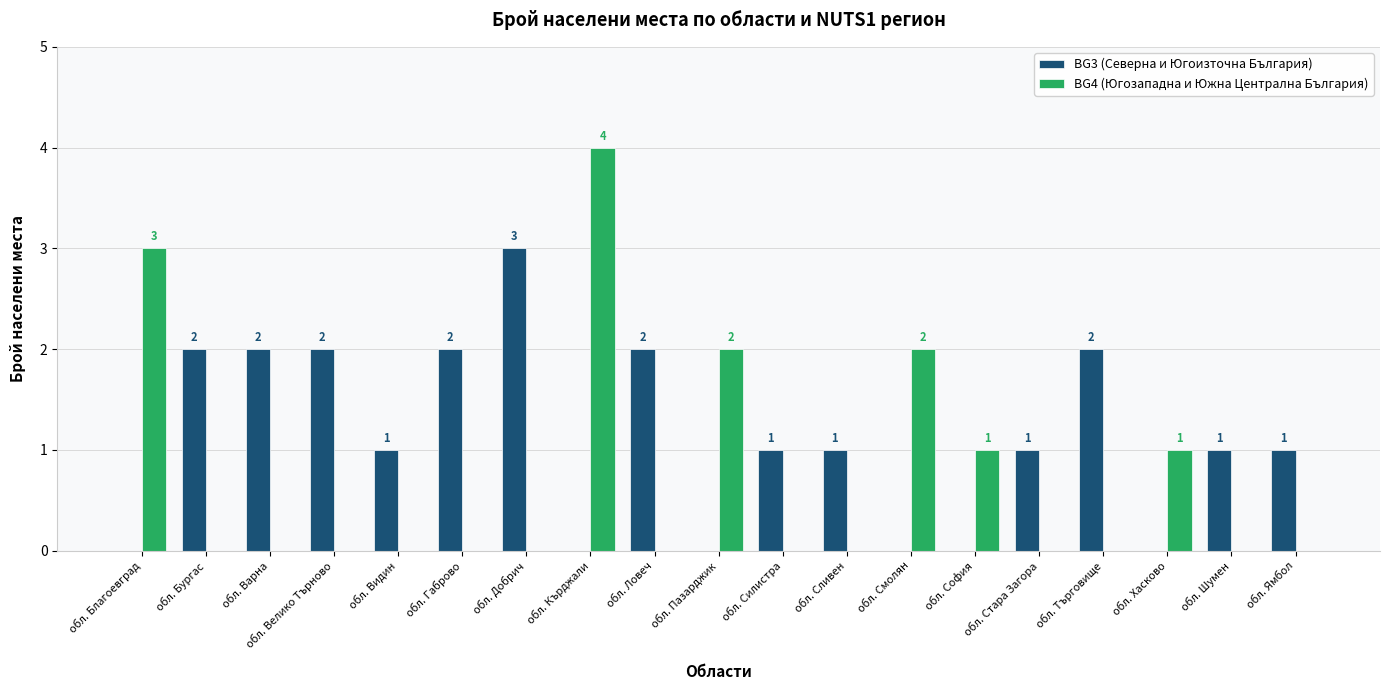

Count the number of data series in this chart.

2